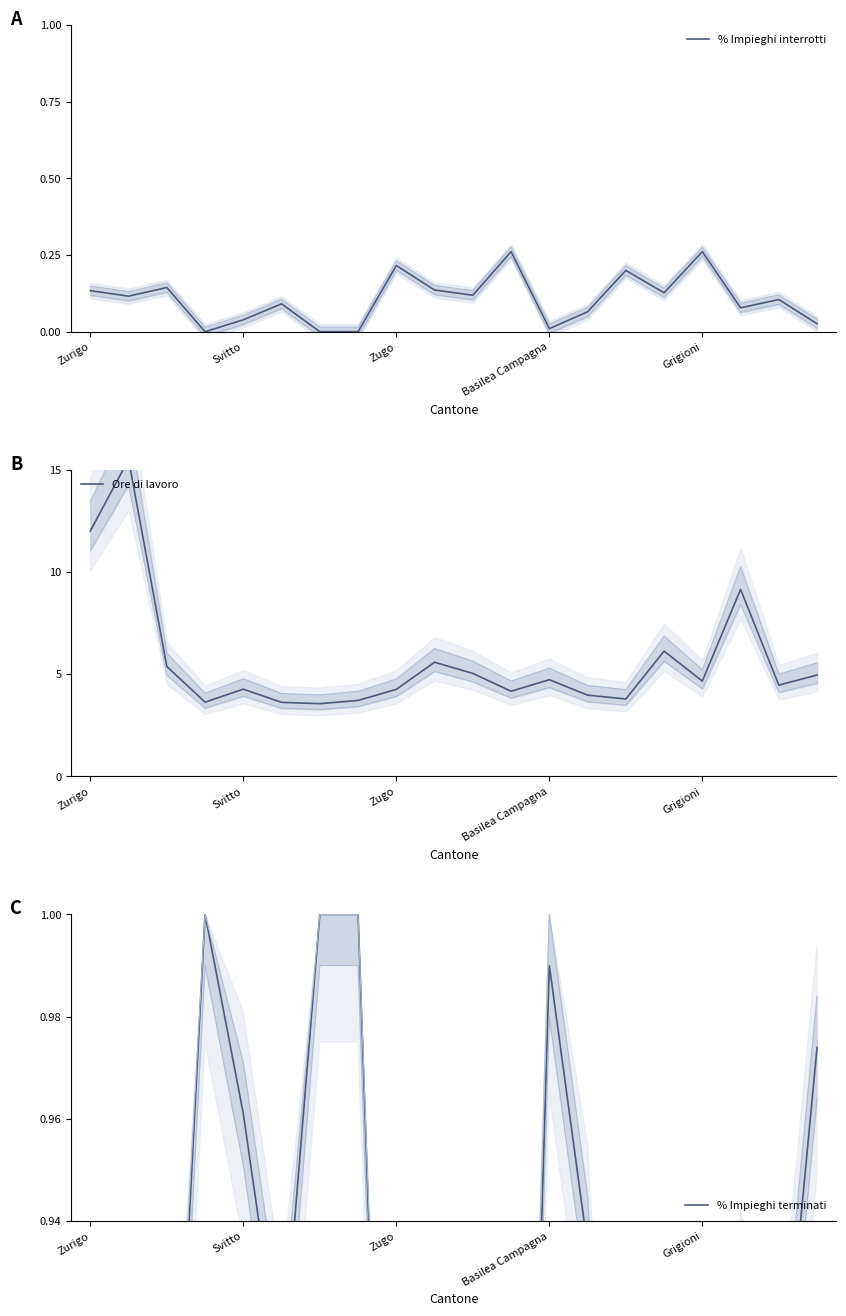

How many interior local valleys does the % Impieghi terminati series have?

7